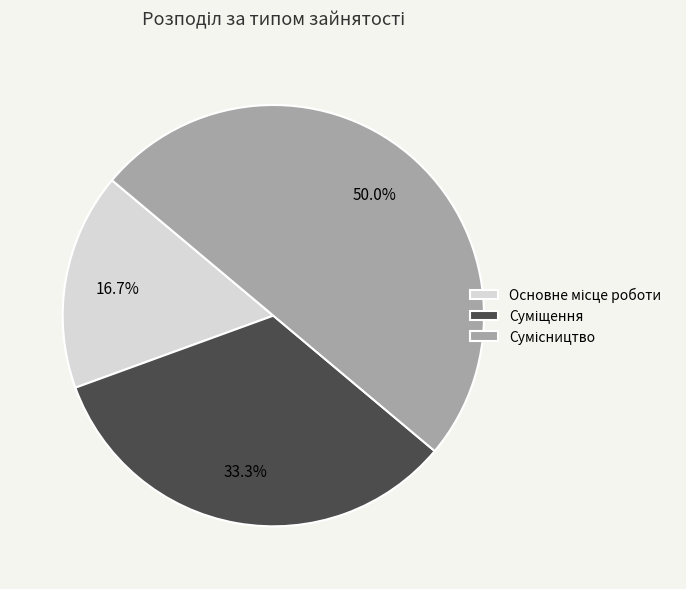

Combined, do Сумісництво and Суміщення account for over 50%?

Yes